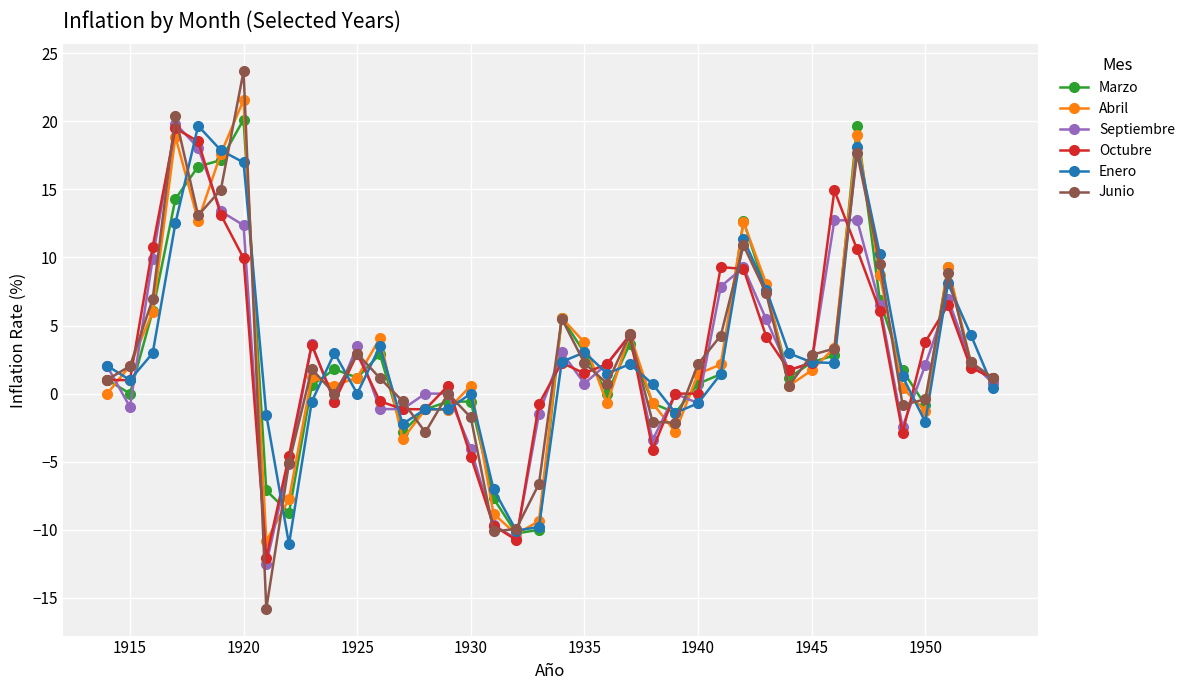

At how many categories does at least one series exceed 16?

5